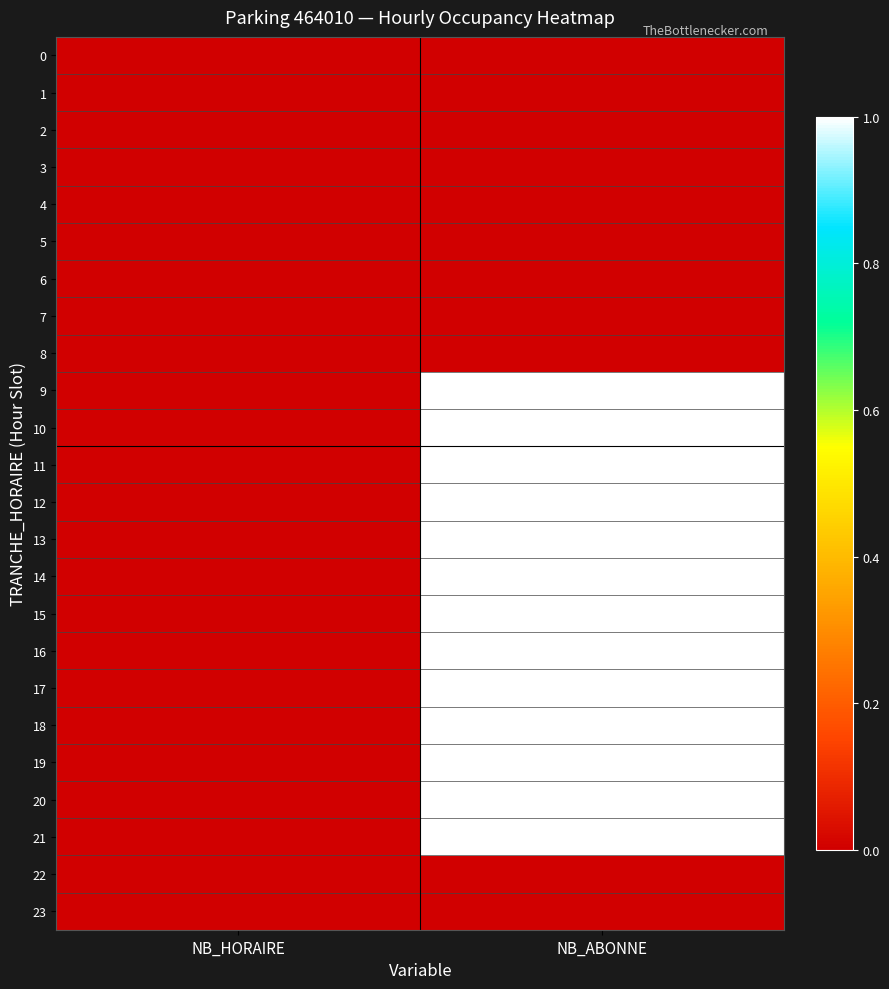

At which category is the sum across all series the highest?

NB_ABONNE